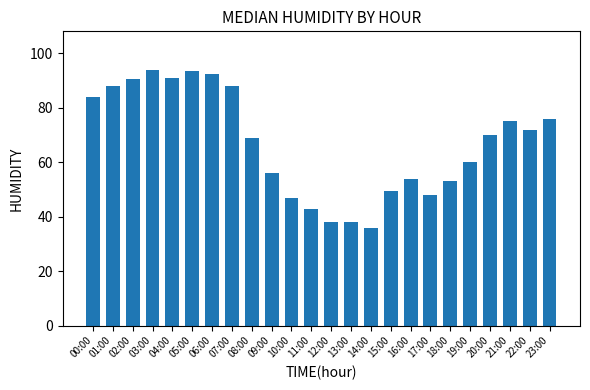

True or false: the data shows 70.0 at 20:00.

True